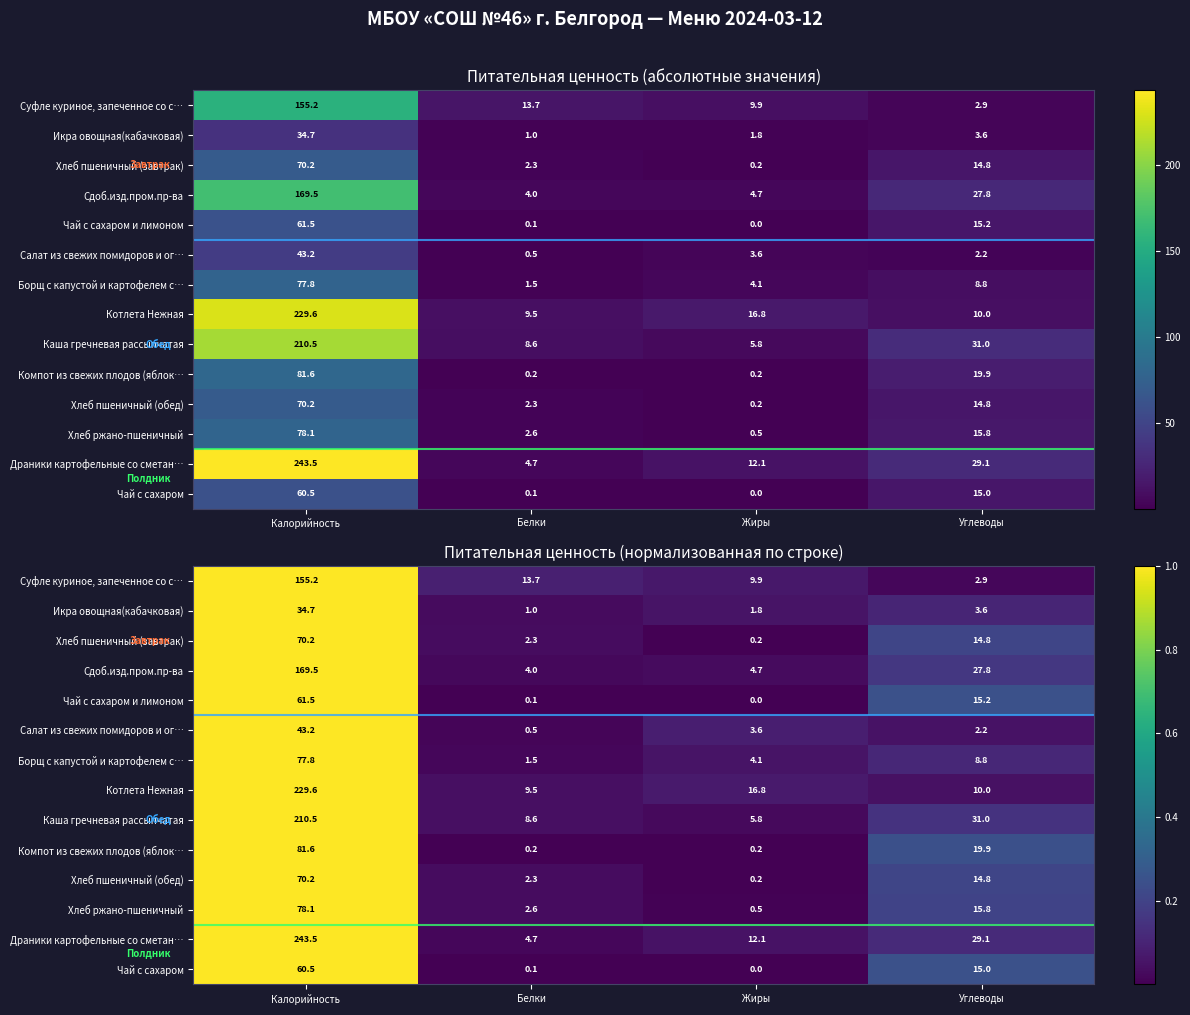

Is the value of Каша гречневая рассыпчатая at Белки greater than the value of Компот из свежих плодов (яблок… at Жиры?

Yes